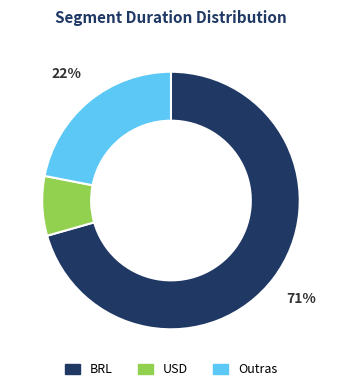

How many segments does this pie chart have?

3